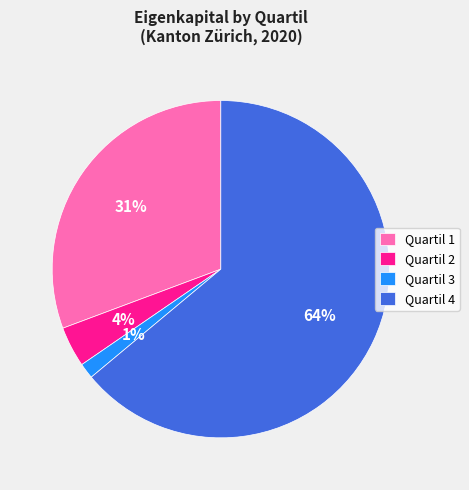

Which slice represents more than half of the pie?

Quartil 4